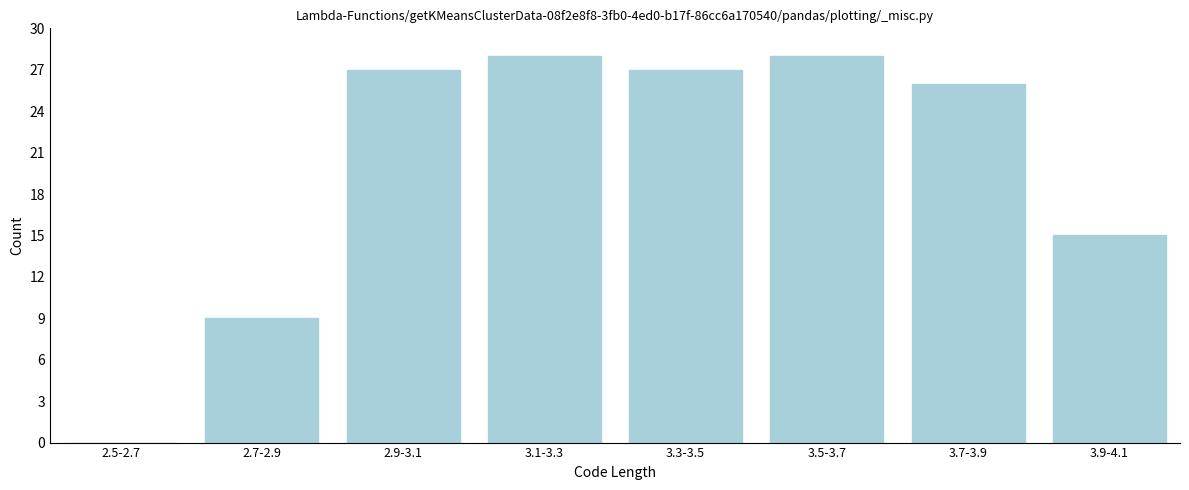

Reading right to left, transcribe all the data shown in this chart.

3.9-4.1=15	3.7-3.9=26	3.5-3.7=28	3.3-3.5=27	3.1-3.3=28	2.9-3.1=27	2.7-2.9=9	2.5-2.7=0